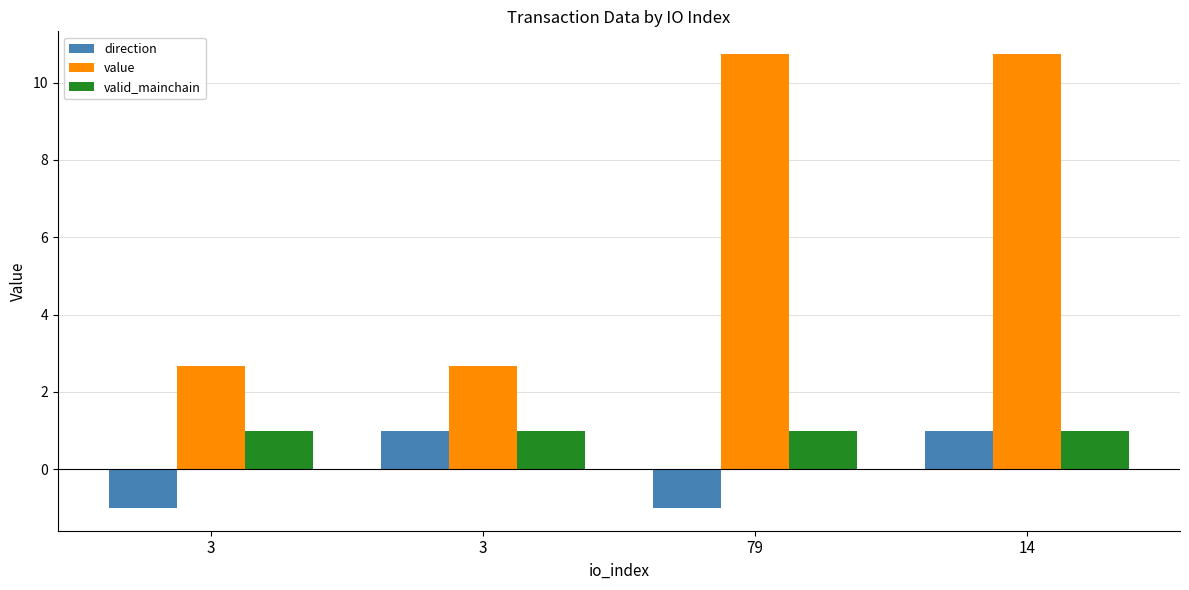

Between 3 and 79, which series saw the biggest shift?

value